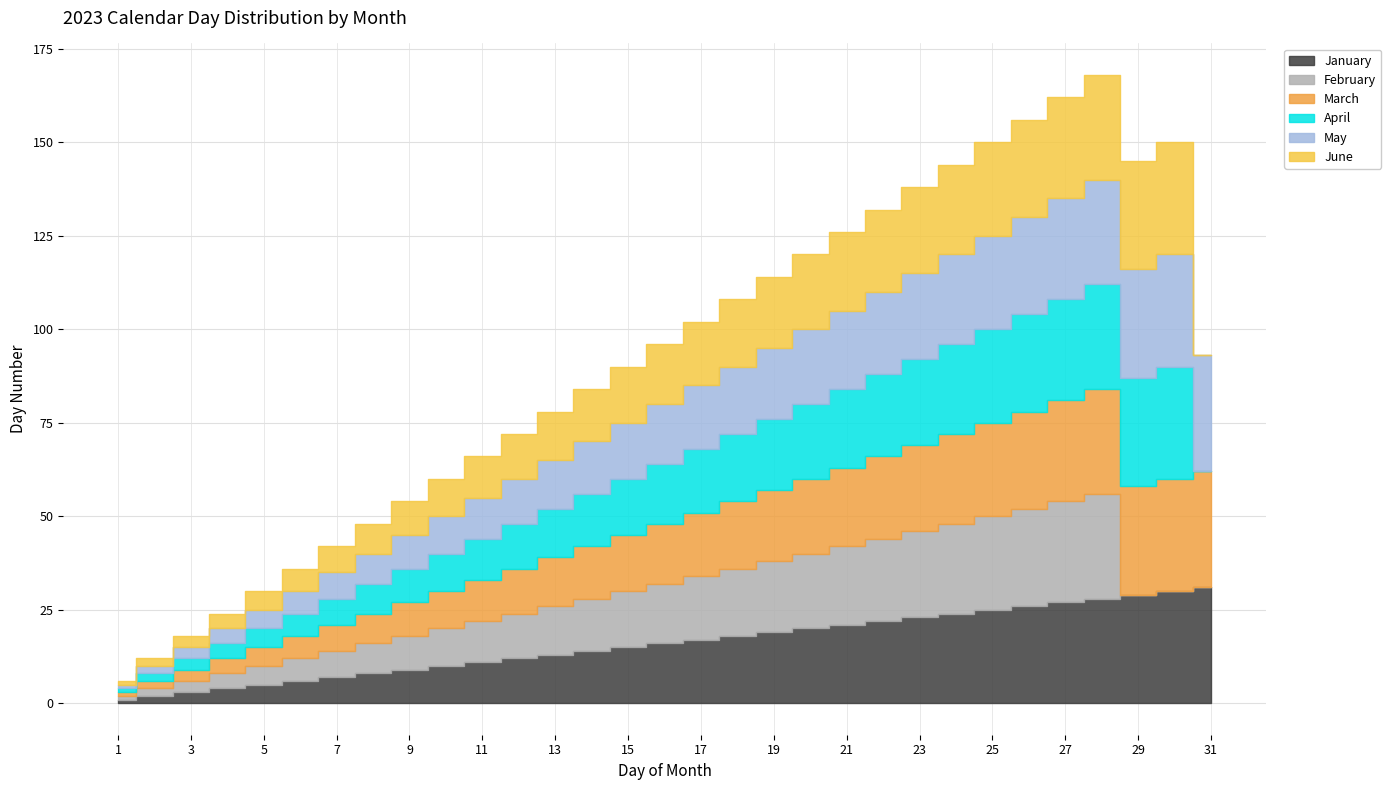

True or false: January and February intersect in this chart.

False